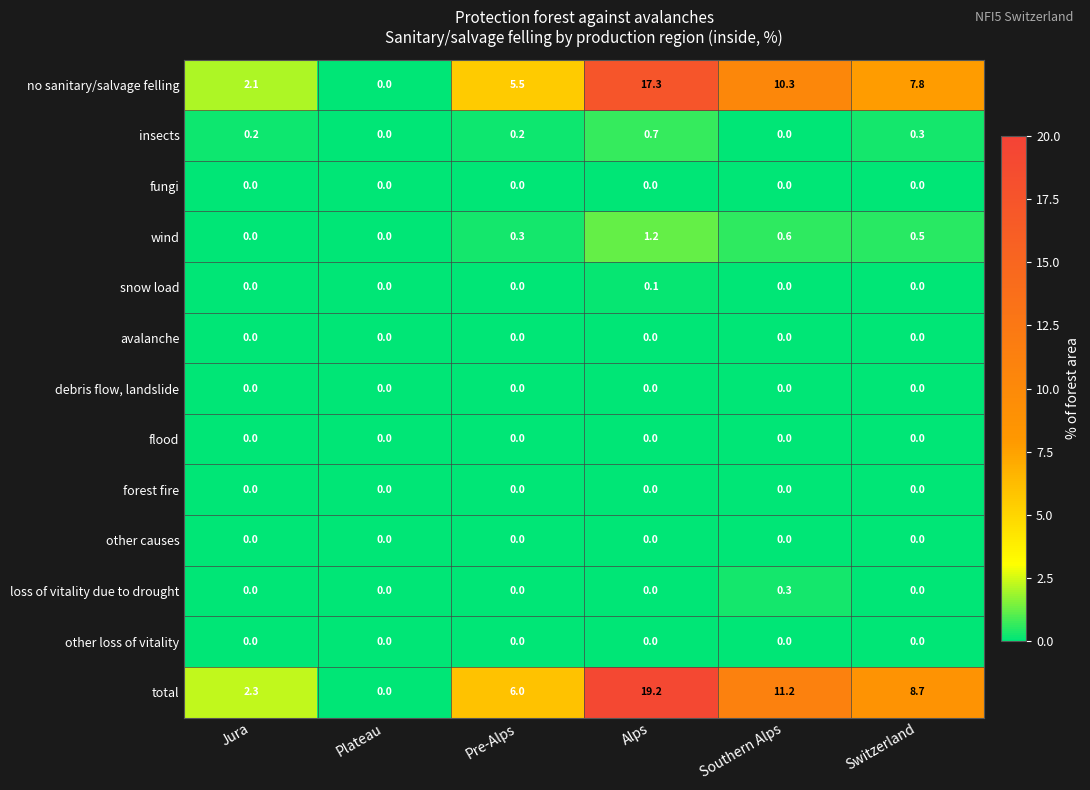

List the labels in order of total value, largest first.

Alps, Southern Alps, Switzerland, Pre-Alps, Jura, Plateau